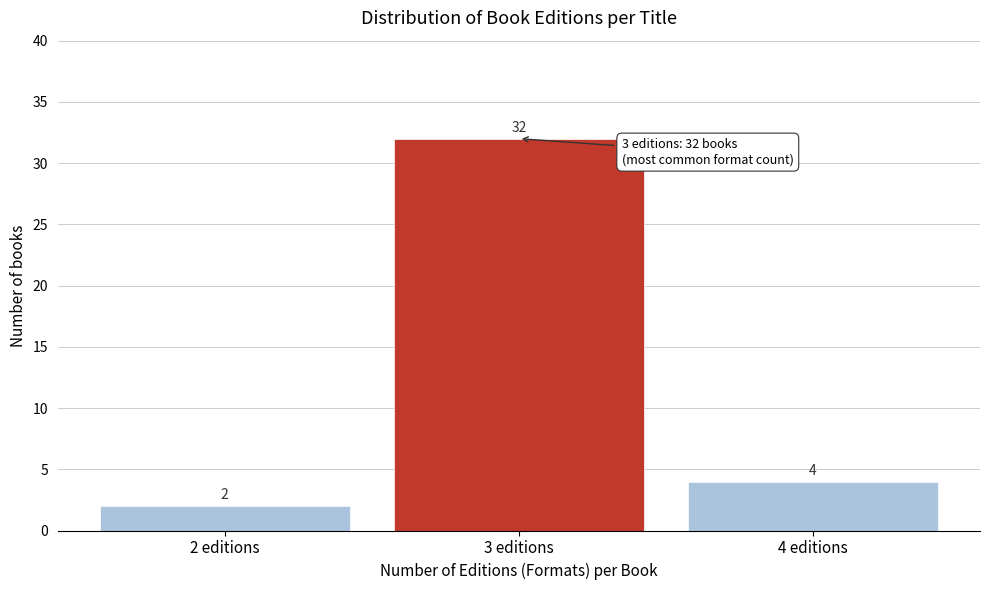

What is the height of the bar covering 3.5 to 4.5 on the x-axis?

4